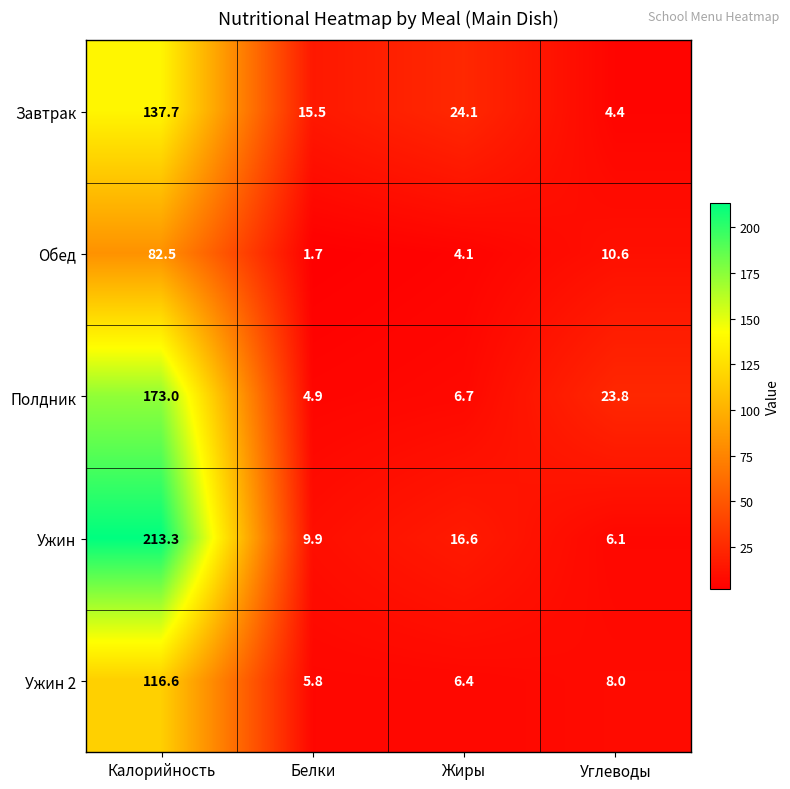

At which category is the sum across all series the highest?

Калорийность